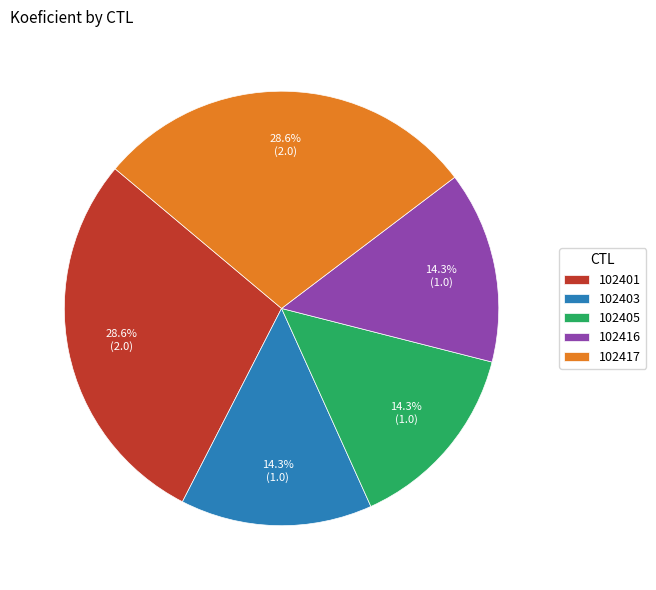

Does any single category account for the majority?

No